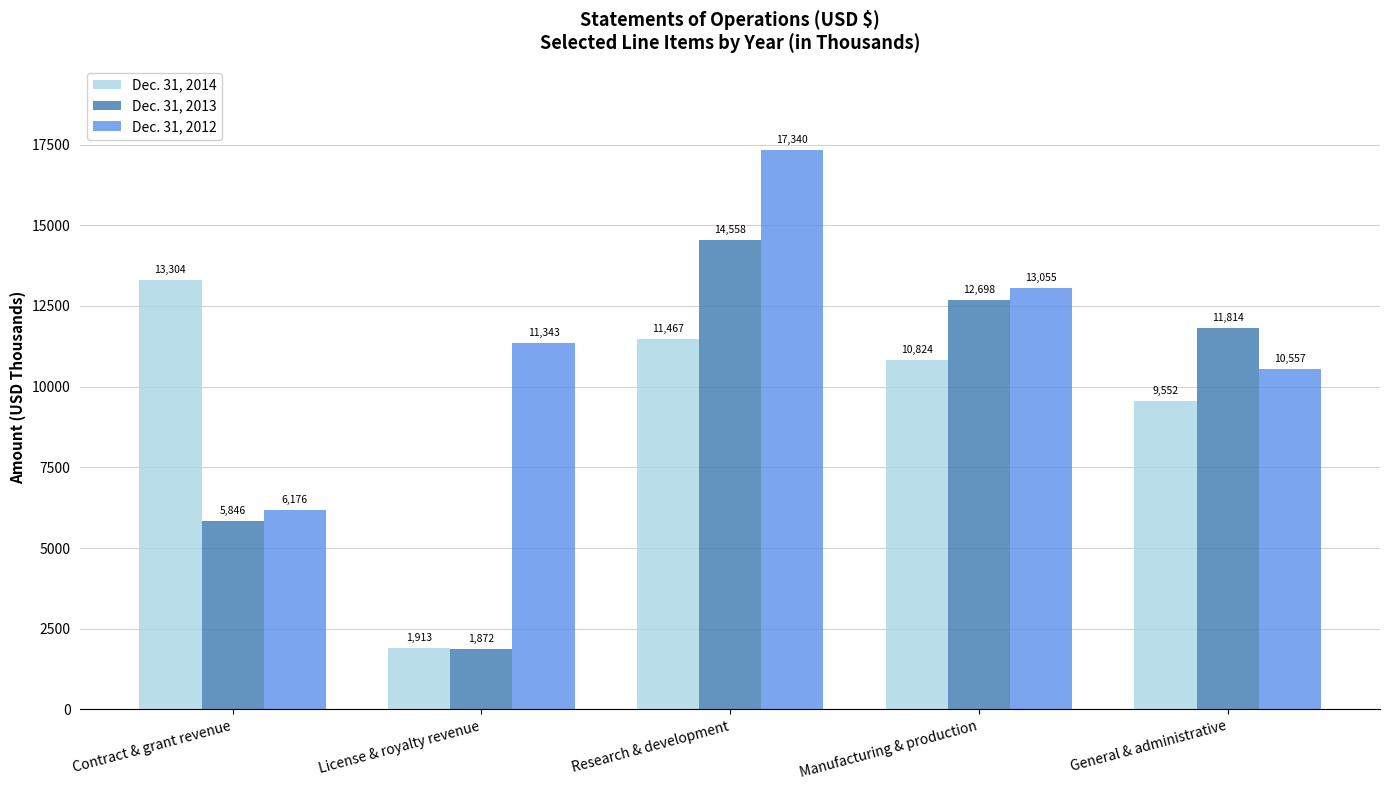

Is it true that Dec. 31, 2013 equals 12698 at Manufacturing & production?

True